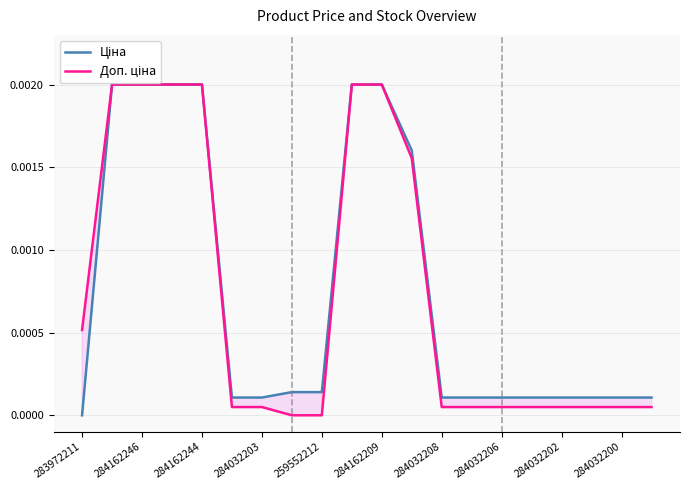

How many values in Ціна are above zero?

19